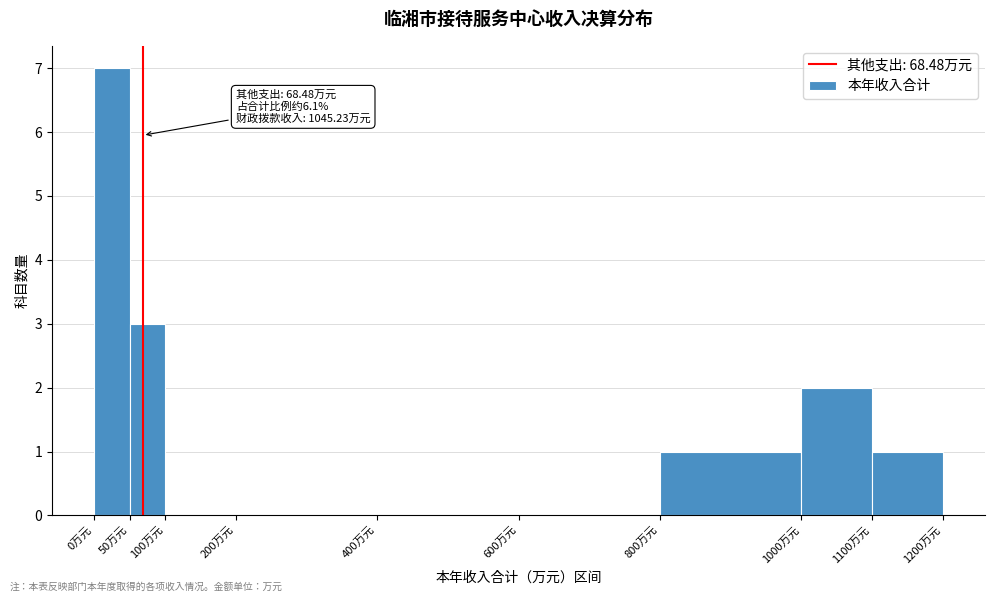

Over which range of the x-axis is the bar tallest?

0 to 50